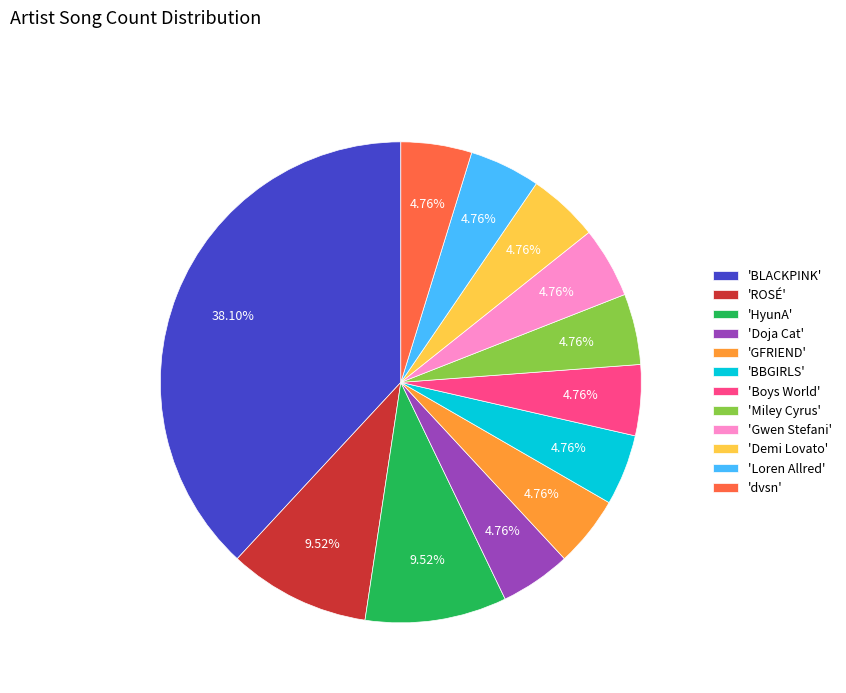

Does 'BLACKPINK' represent more than half of the total?

No